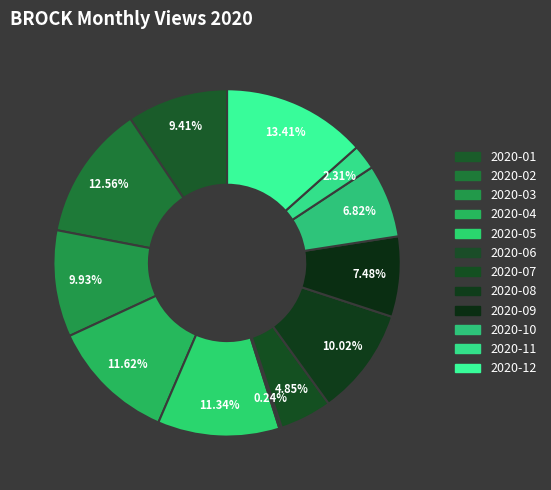

Count the number of slices in the pie.

12